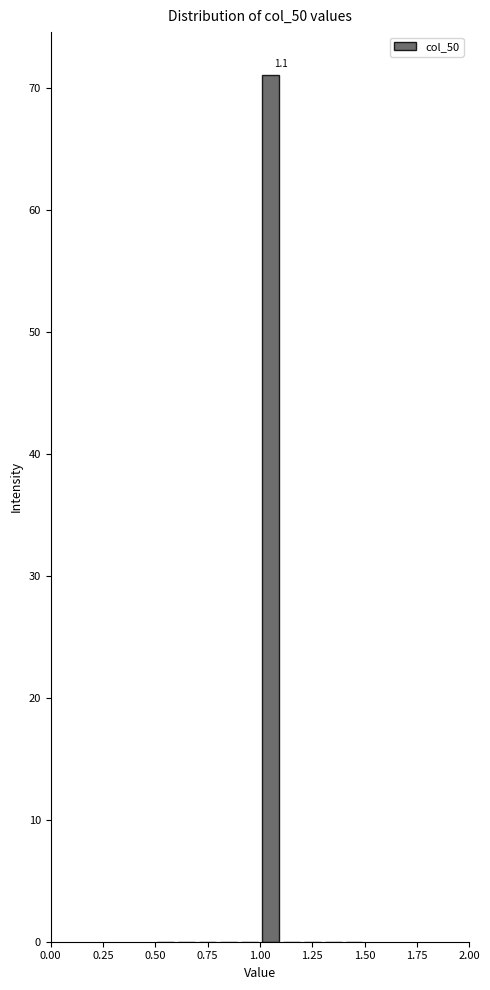

Around what value on the x-axis is the tallest bar? Give the approximate position of its centre, as read against the axis.

1.05